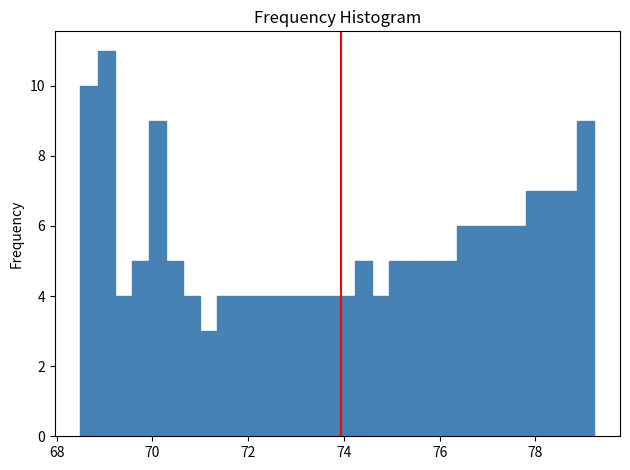

Read against the x-axis, roughly where is the centre of the tallest bar?

69.0